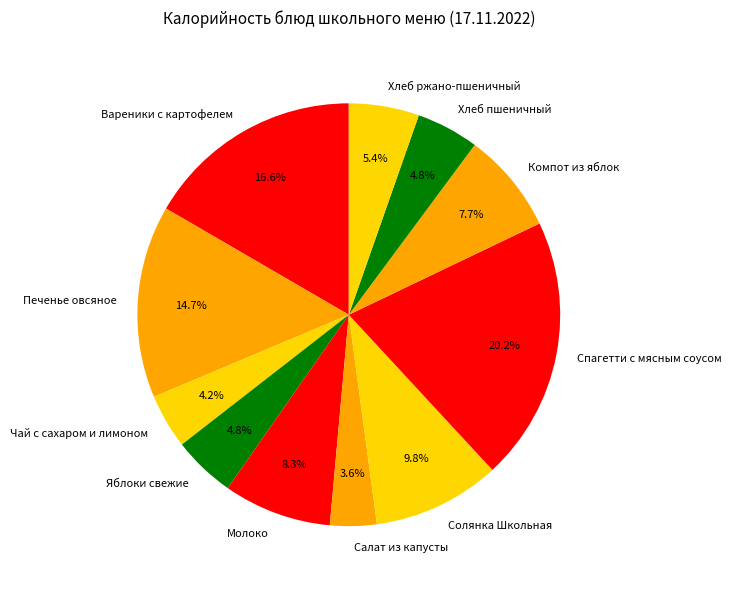

Does any single category account for the majority?

No